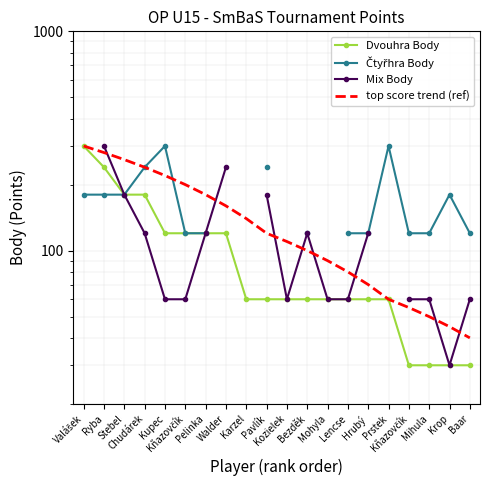

What is the difference between the highest and lowest values at Kozielek?

50.0